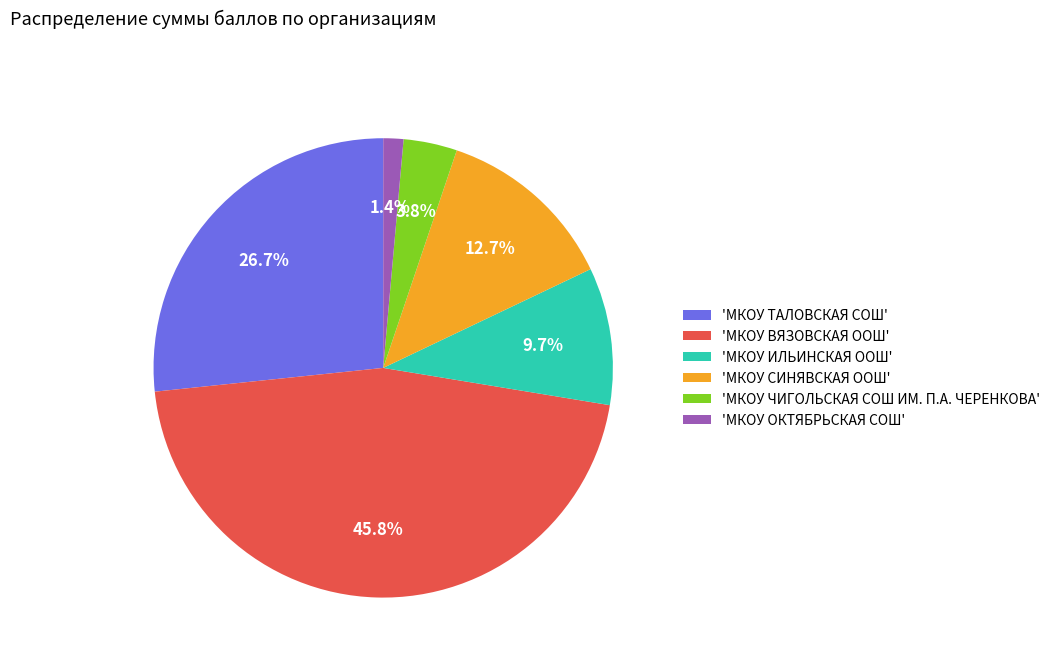

Does 'МКОУ СИНЯВСКАЯ ООШ' account for over 50% of the chart?

No